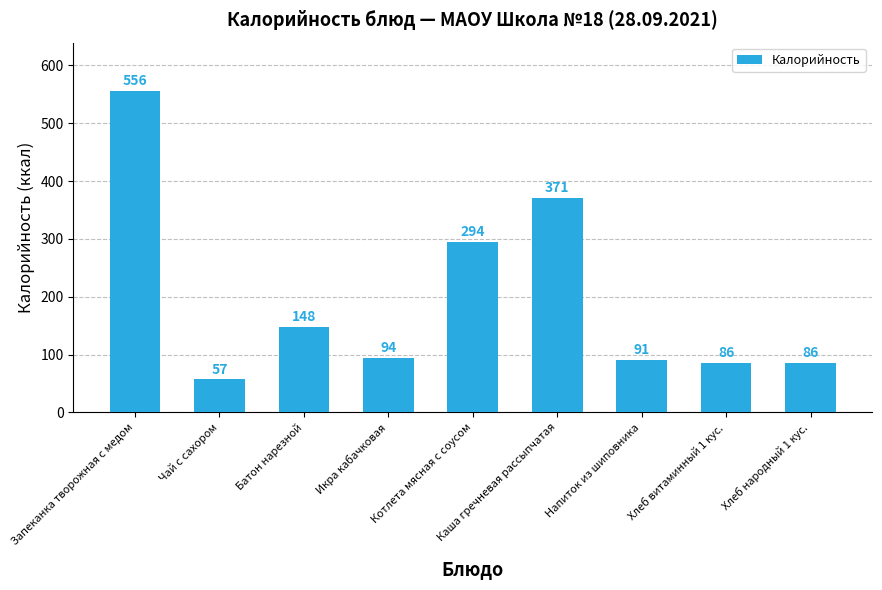

What is the minimum value shown in the chart?

57